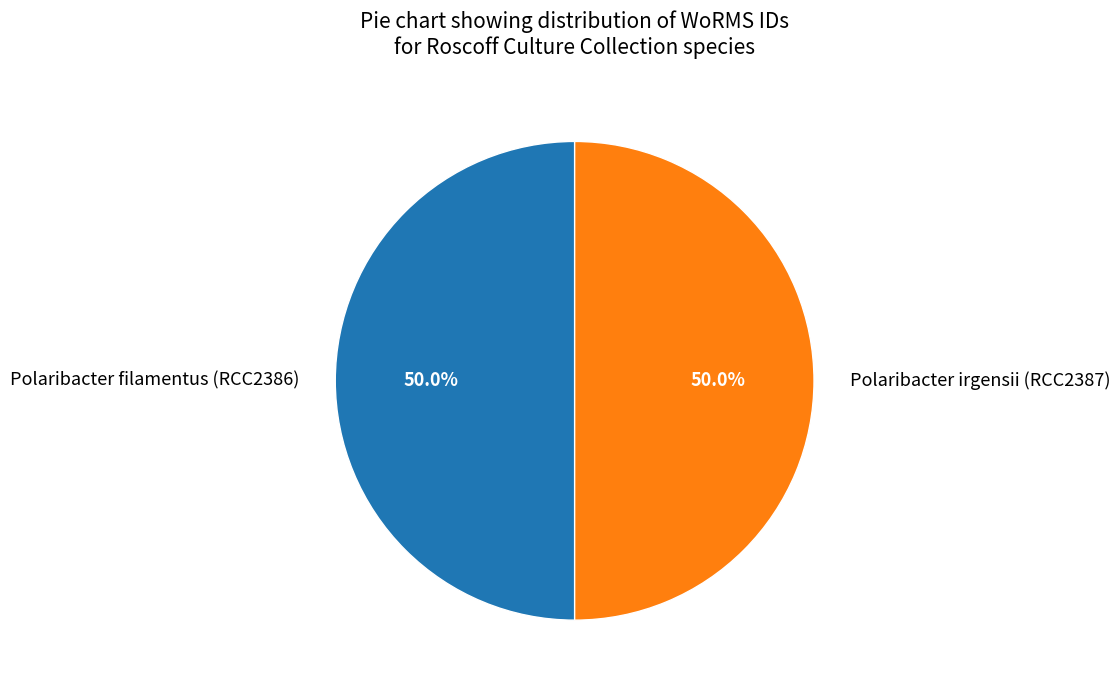

Approximately how many times larger is the value at Polaribacter irgensii (RCC2387) compared to Polaribacter filamentus (RCC2386)?

1.0